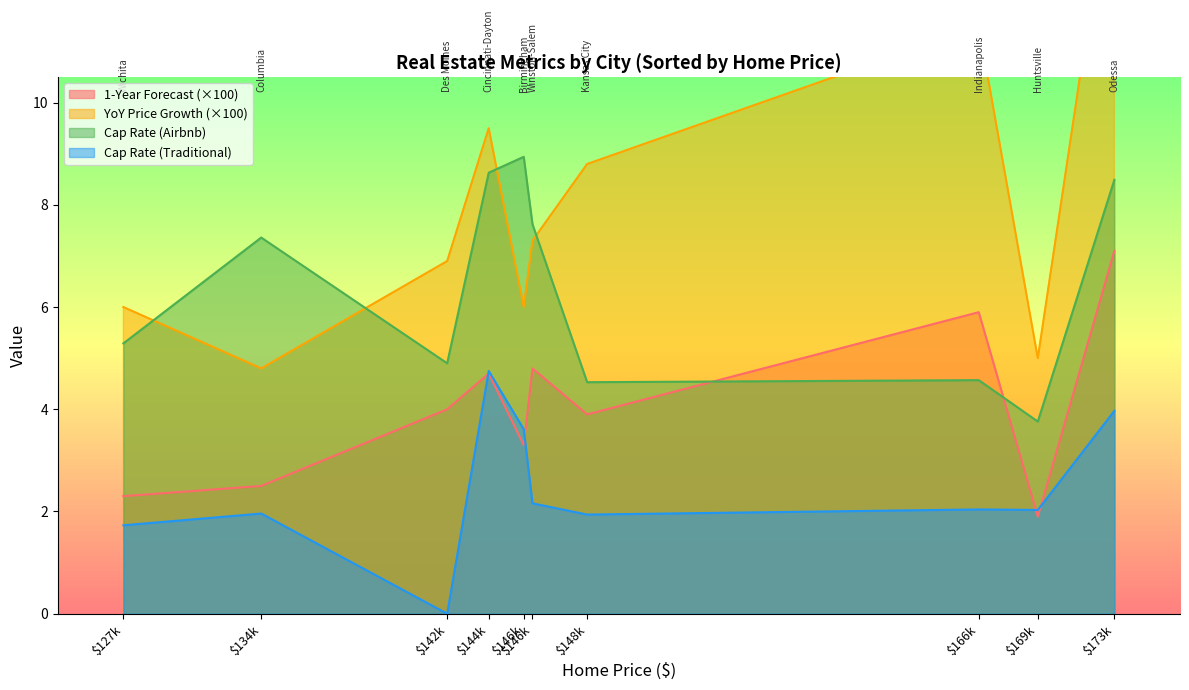

At which category does Cap Rate (Traditional) reach its first local peak?

$134k